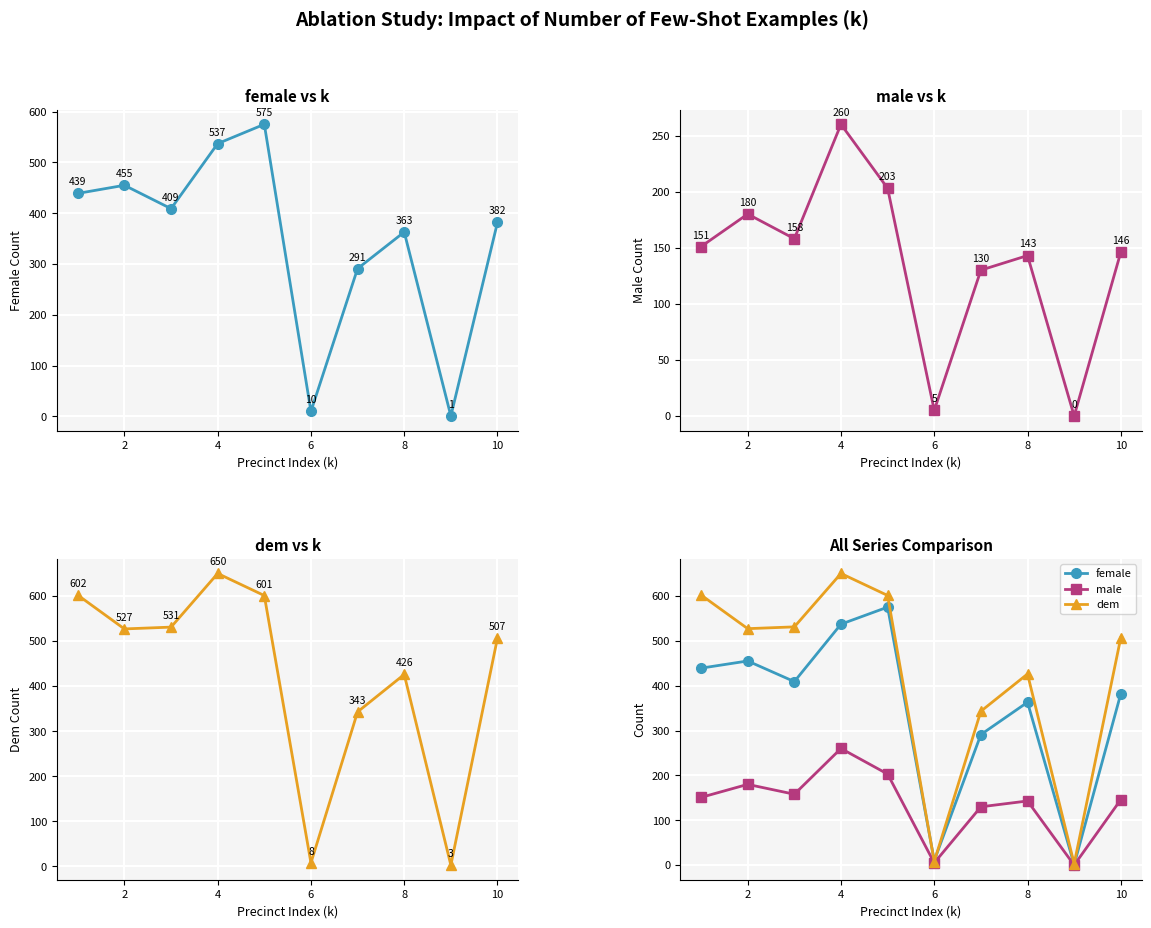

What is the difference between the maximum and second lowest values in the male series?

255